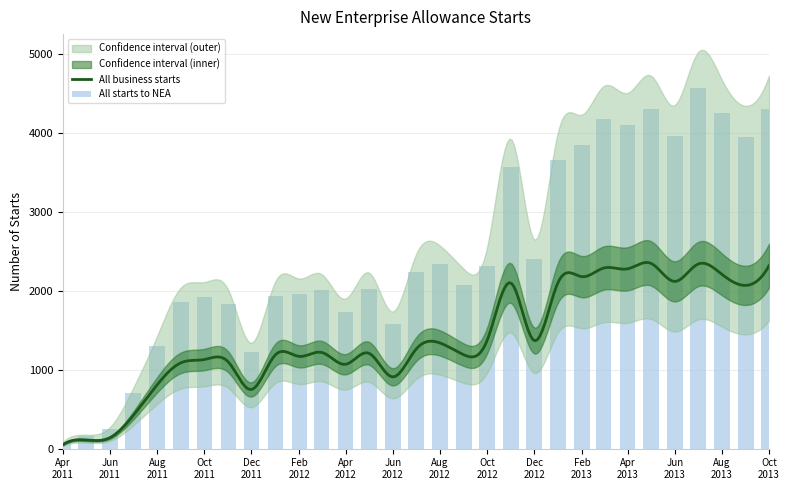

What is the label of the 1st bar from the left?

Apr 2011